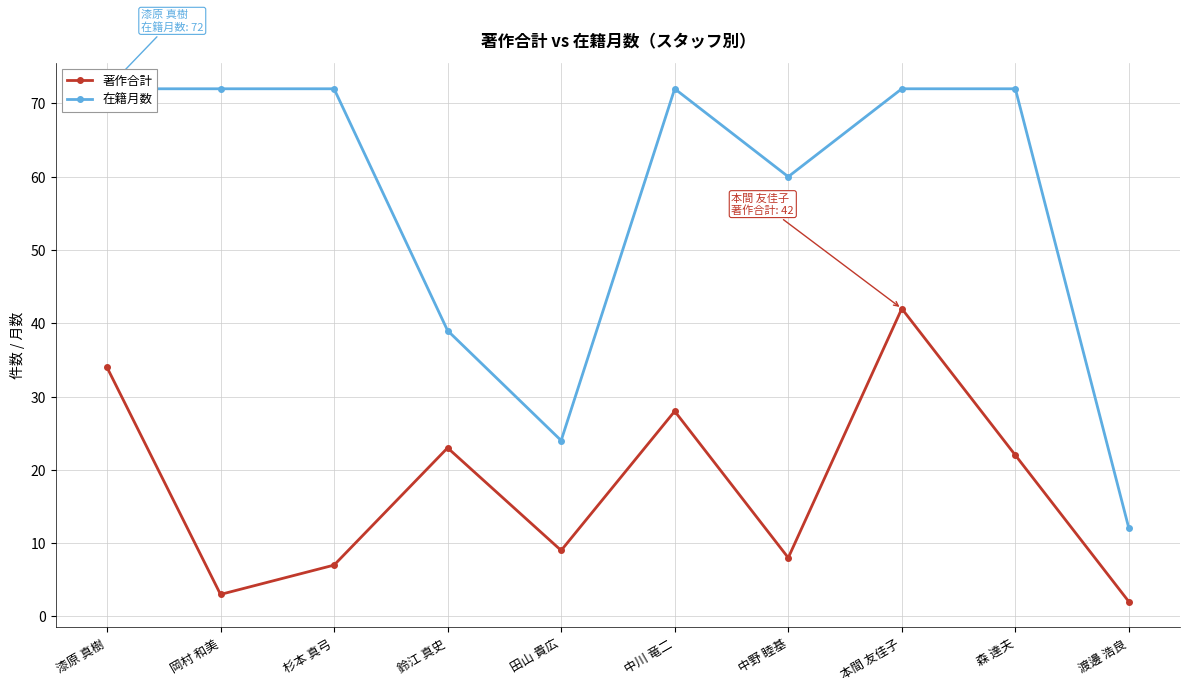

Reading left to right, extract all data points from this chart.

著作合計: 漆原 真樹=34	岡村 和美=3	杉本 真弓=7	鈴江 真史=23	田山 貴広=9	中川 竜二=28	中野 睦基=8	本間 友佳子=42	森 達夫=22	渡邊 浩良=2
在籍月数: 漆原 真樹=72	岡村 和美=72	杉本 真弓=72	鈴江 真史=39	田山 貴広=24	中川 竜二=72	中野 睦基=60	本間 友佳子=72	森 達夫=72	渡邊 浩良=12